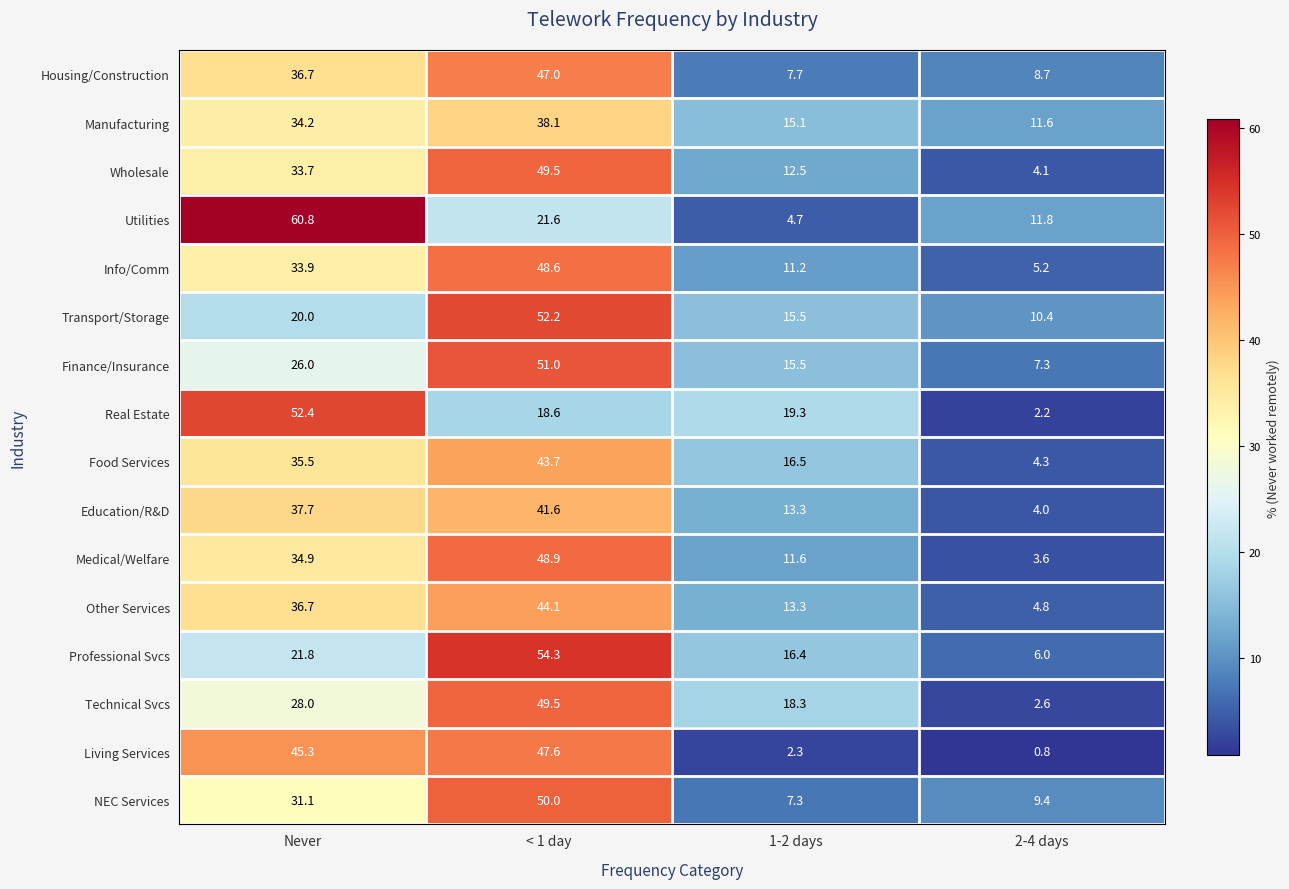

How many categories are shown in the chart?

4